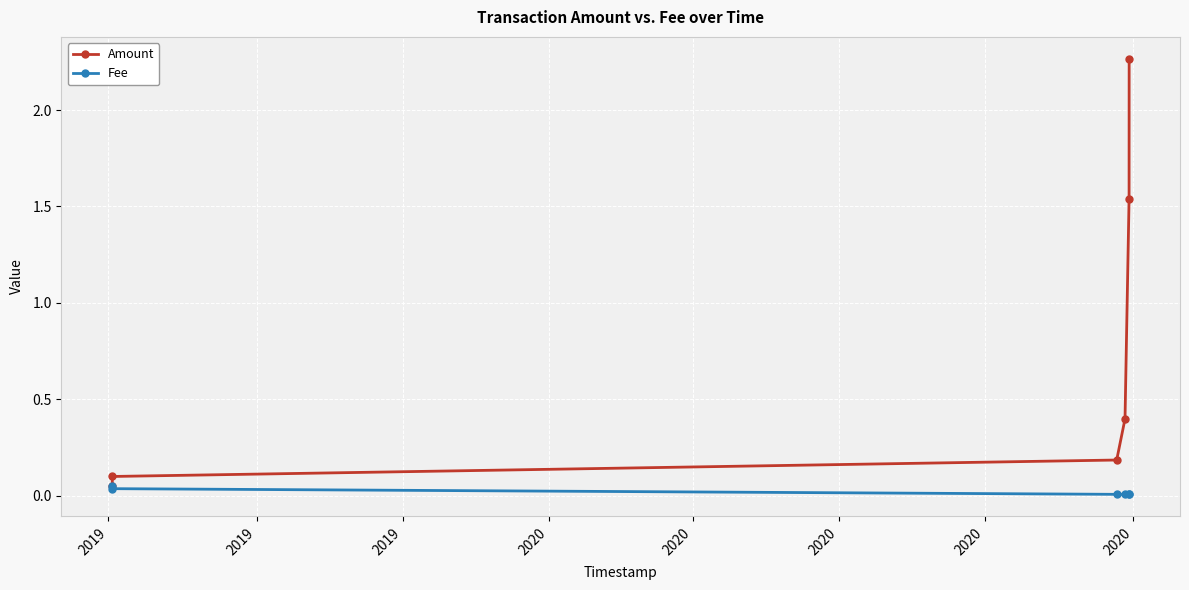

Rank the series by their average value, from highest to lowest.

Amount, Fee